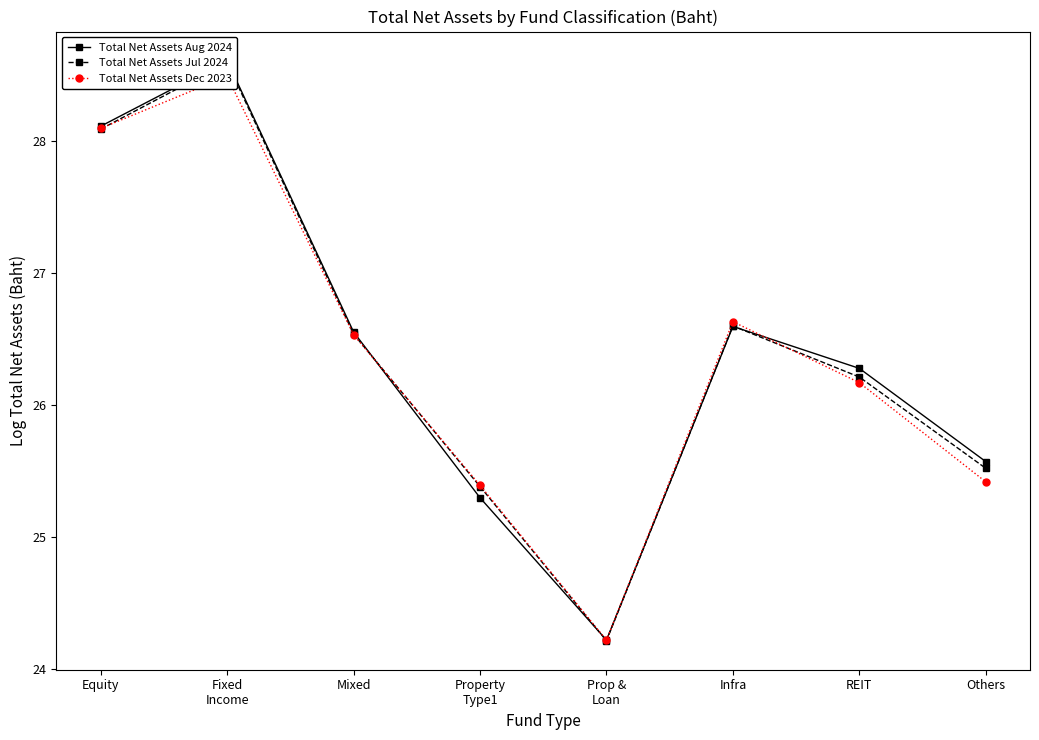

What is the difference between the Total Net Assets Jul 2024 values at Infra and Property
Type1?

1.2